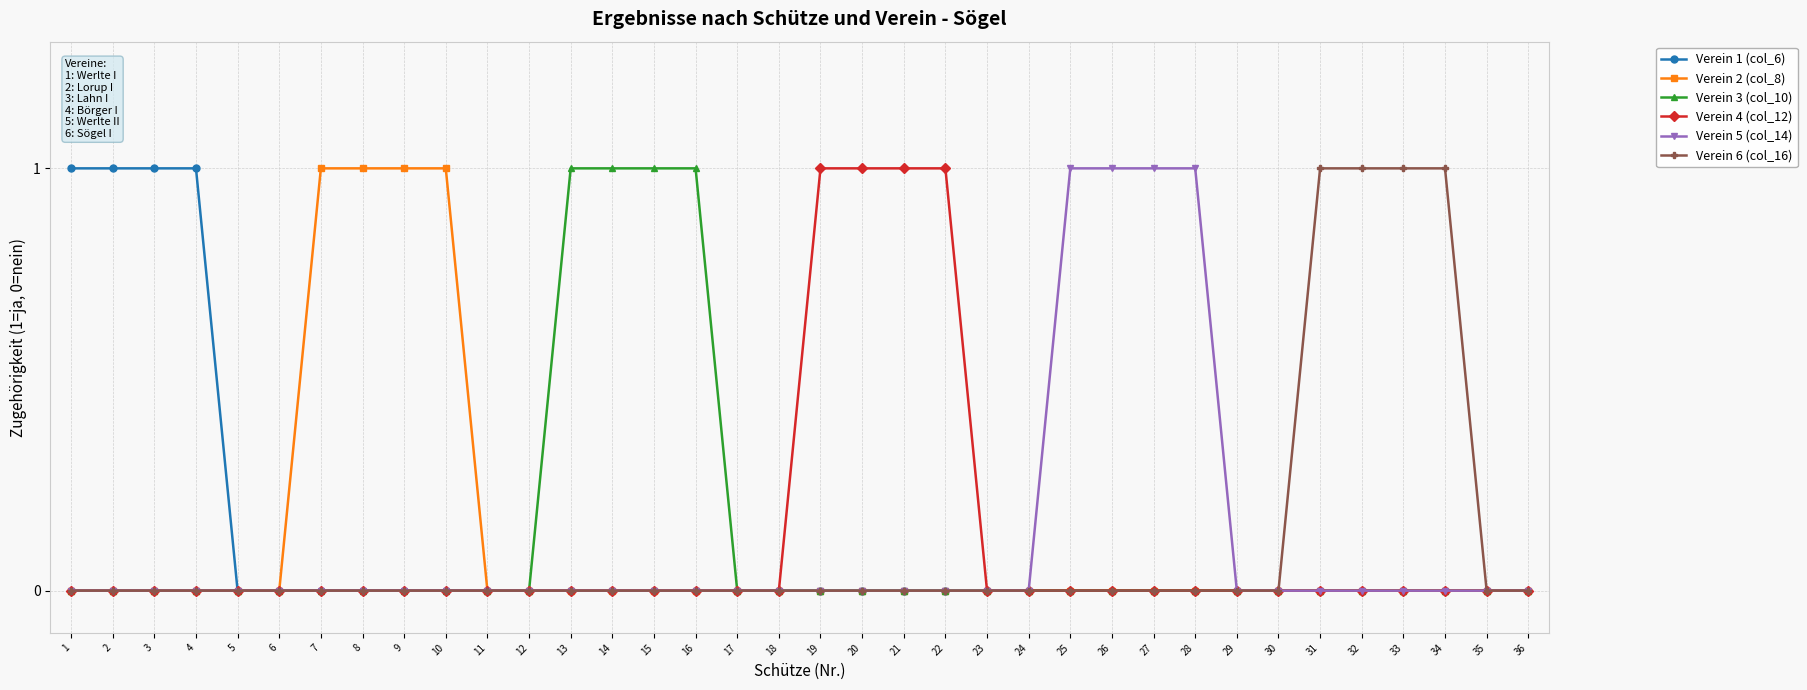

What are all the series names shown in the legend?

Verein 1 (col_6), Verein 2 (col_8), Verein 3 (col_10), Verein 4 (col_12), Verein 5 (col_14), Verein 6 (col_16)